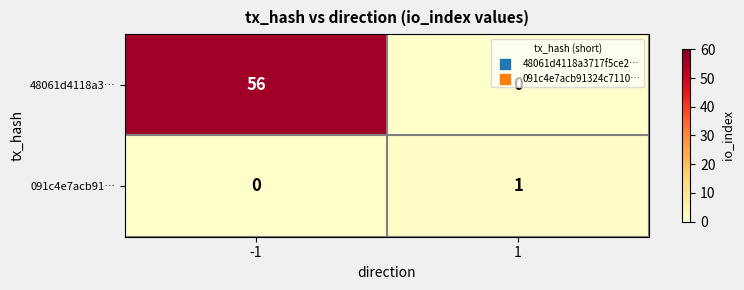

Count the number of categories in the chart.

2